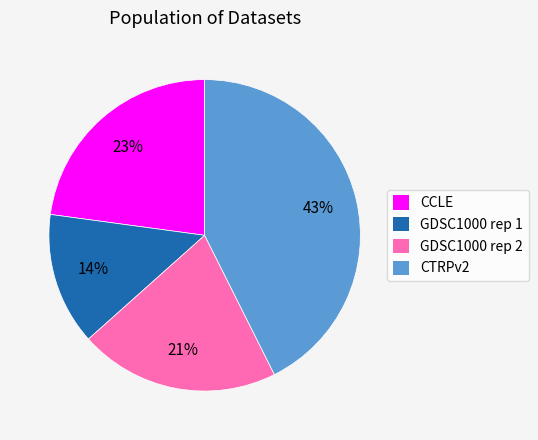

Is there a majority slice in this chart?

No